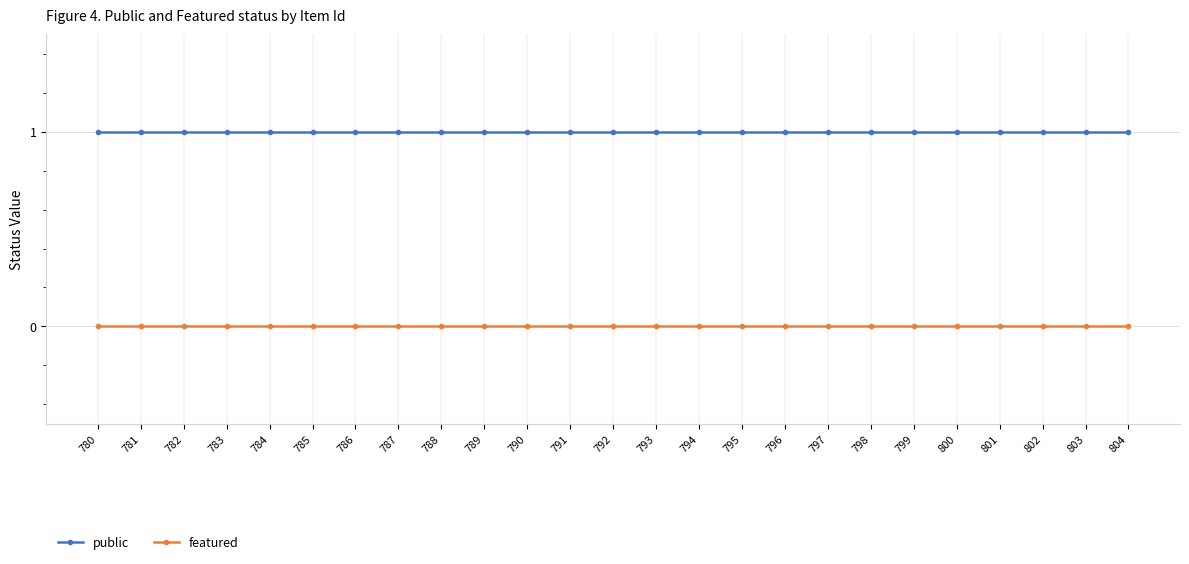

Is the value of public at 780 greater than the value of featured at 801?

Yes